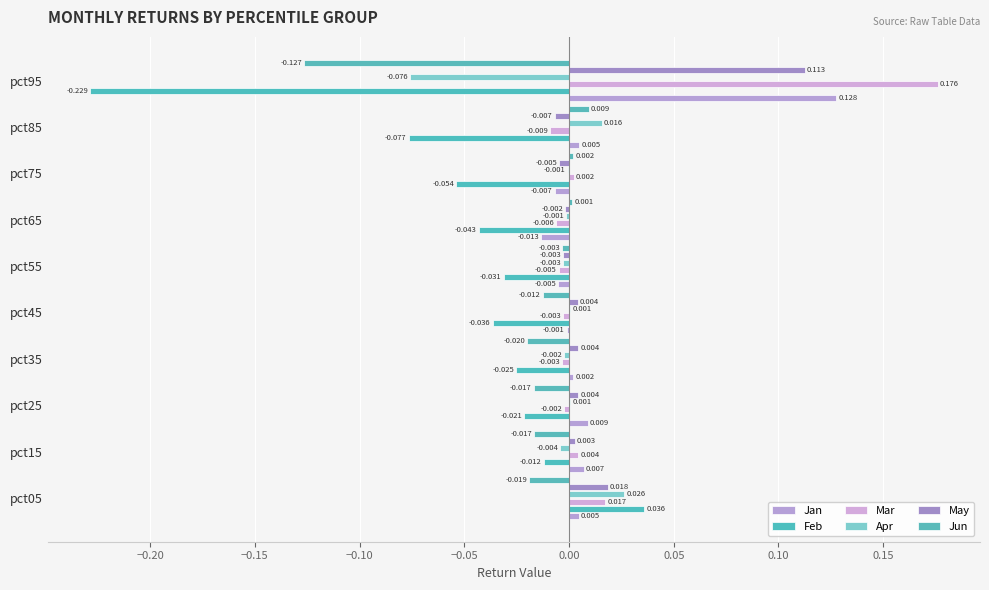

Which series has the widest spread of values?

Feb